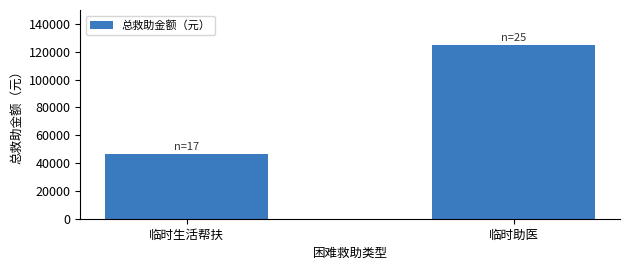

True or false: the data shows 125000 at 临时助医.

True